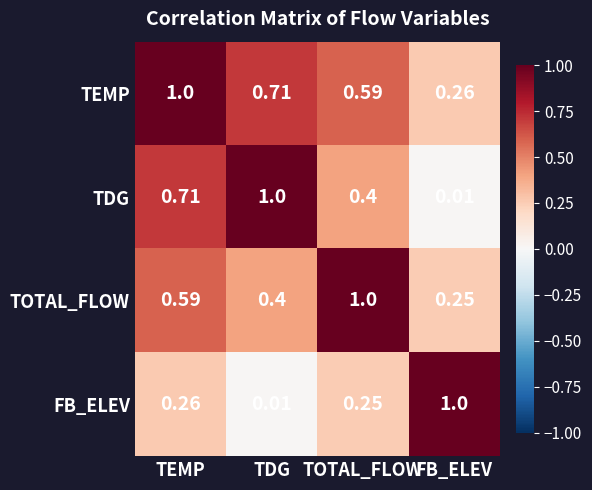

Rank the series at TDG from highest to lowest value.

TDG, TEMP, TOTAL_FLOW, FB_ELEV